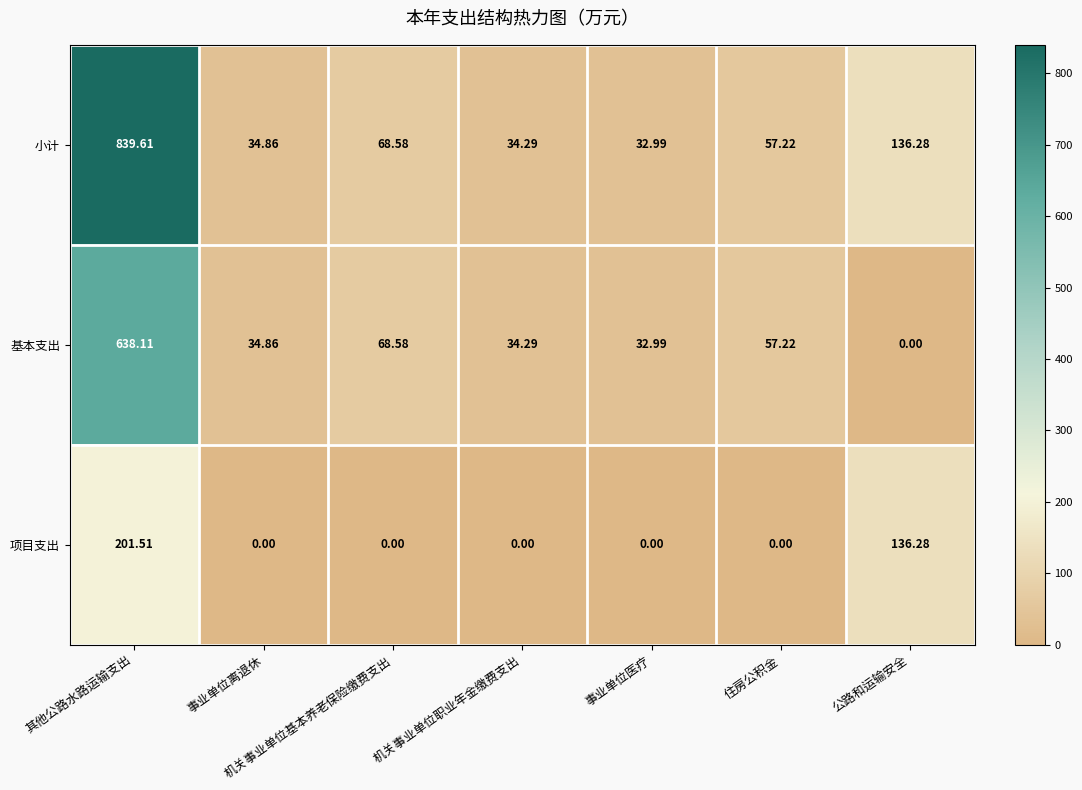

Between 其他公路水路运输支出 and 公路和运输安全, which series saw the biggest shift?

小计